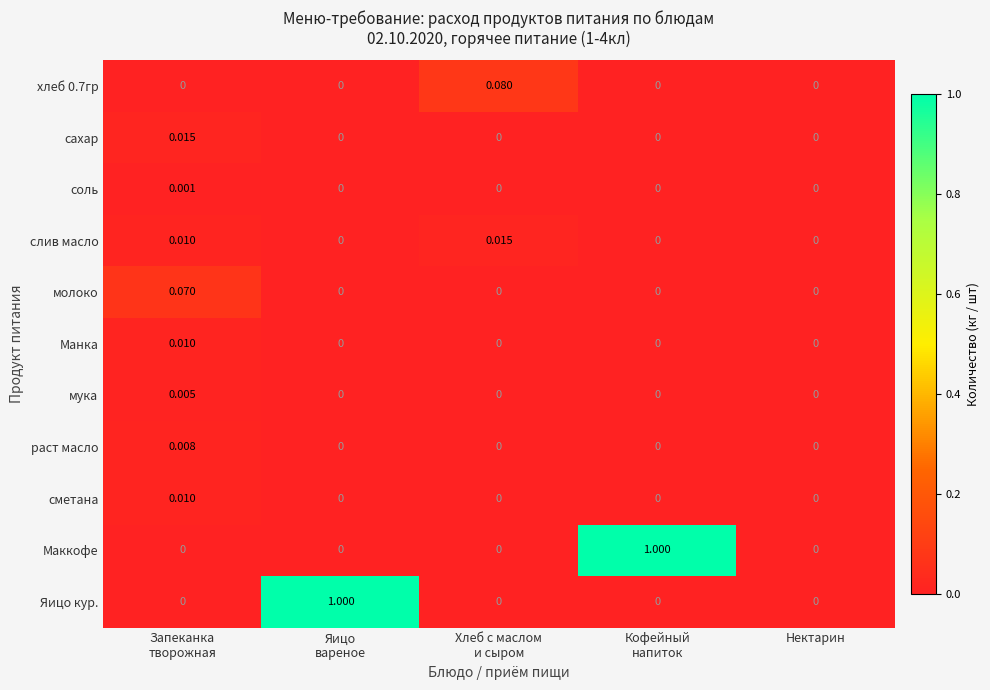

How many values in Манка are above zero?

1